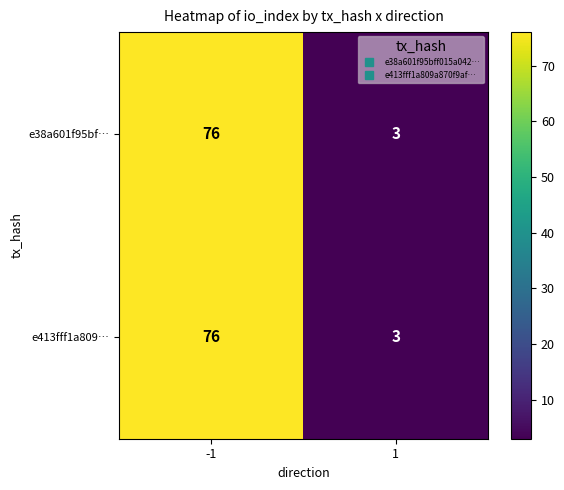

What is the total value across all series at -1?

152